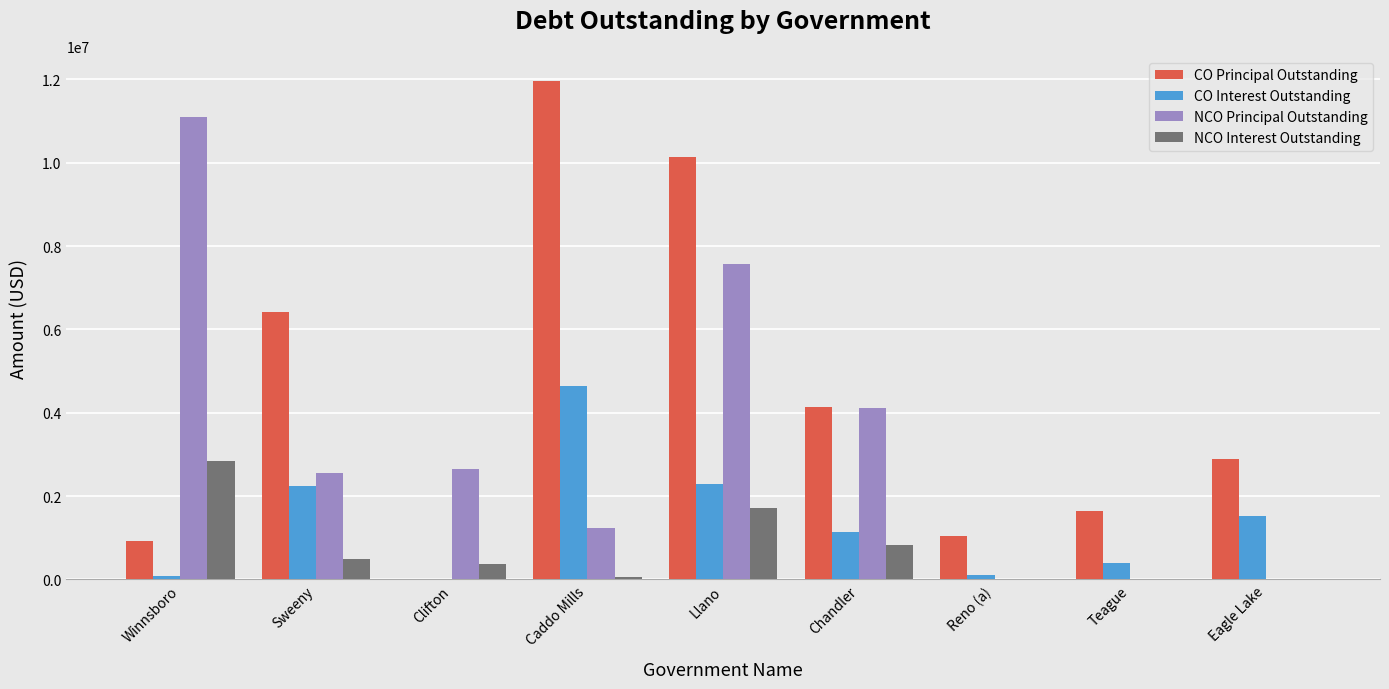

How many groups of bars are there?

9